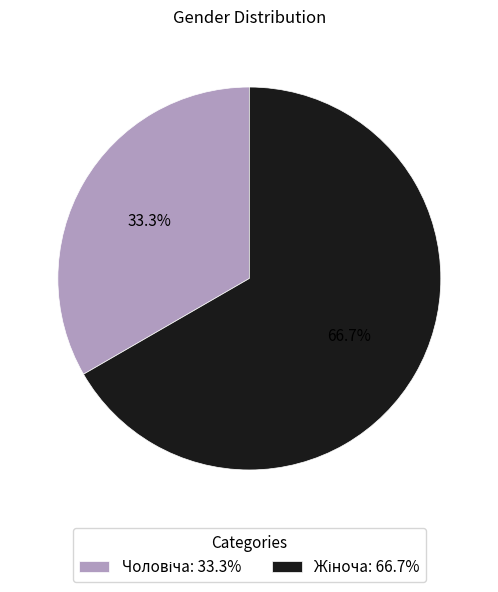

Does any single category account for the majority?

Yes